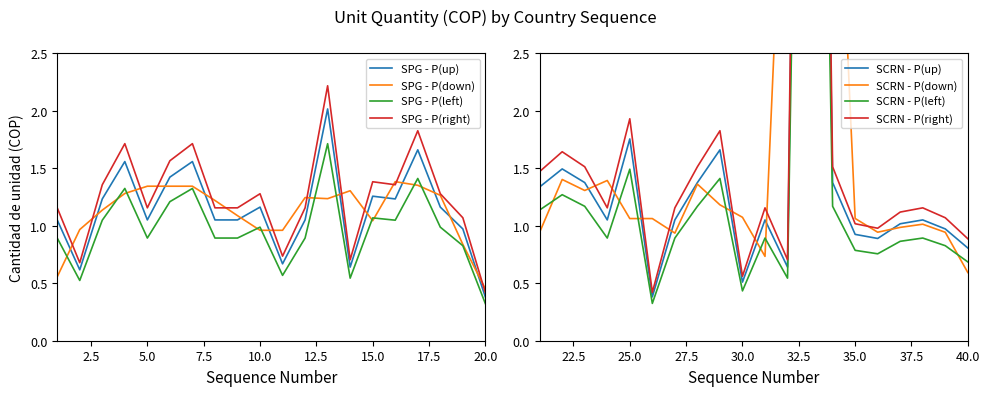

Read the value at 14.

0.6